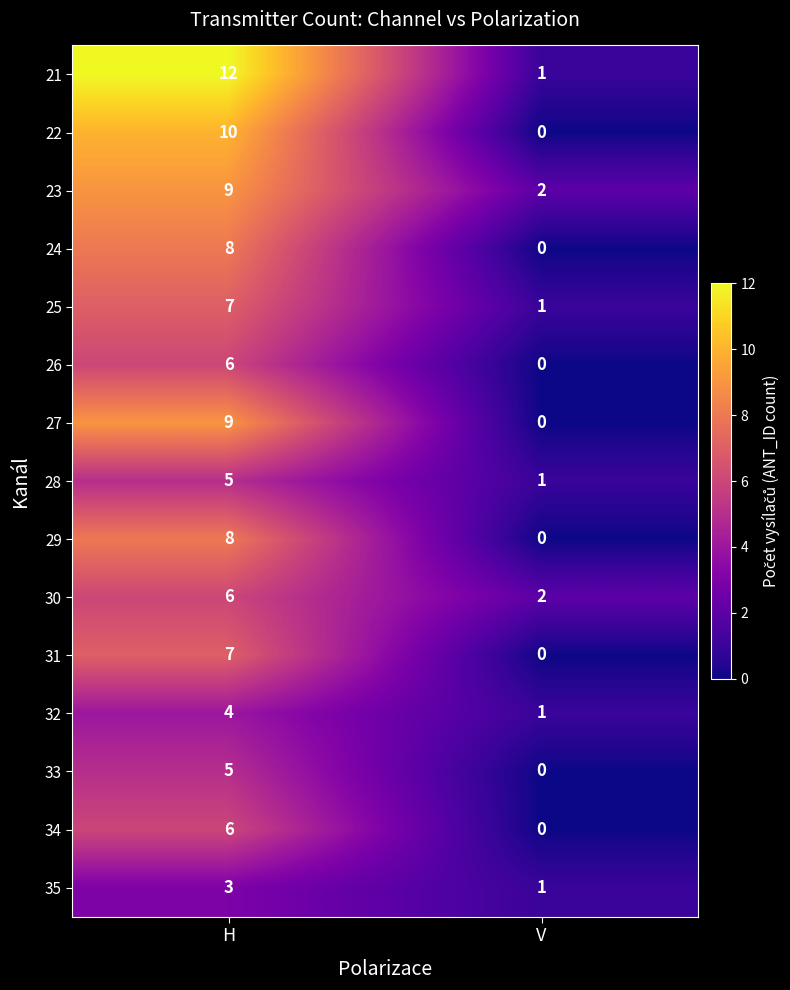

Which series has the widest spread of values?

21